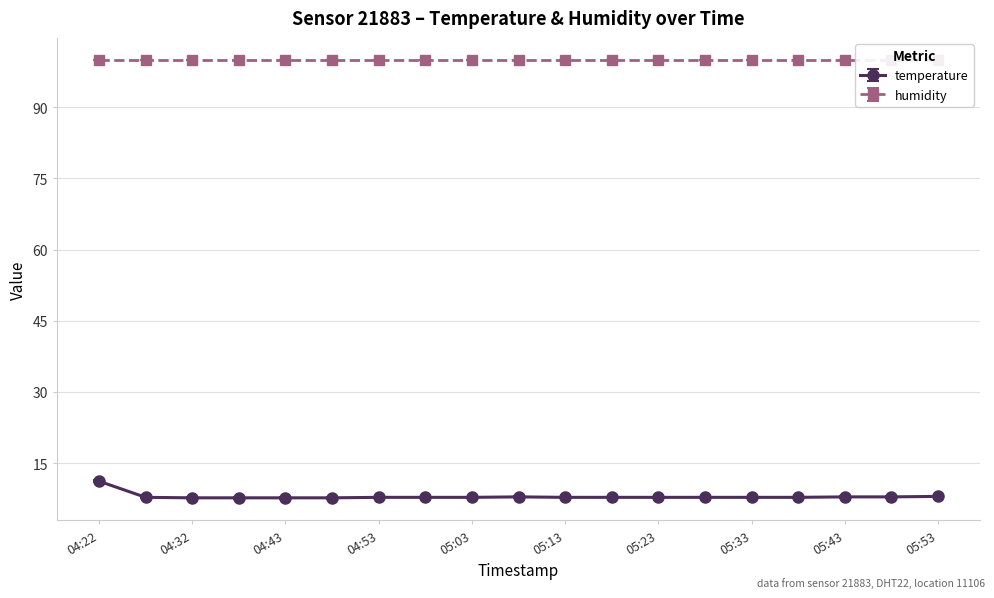

What is the label of the 3rd point from the left?

04:32